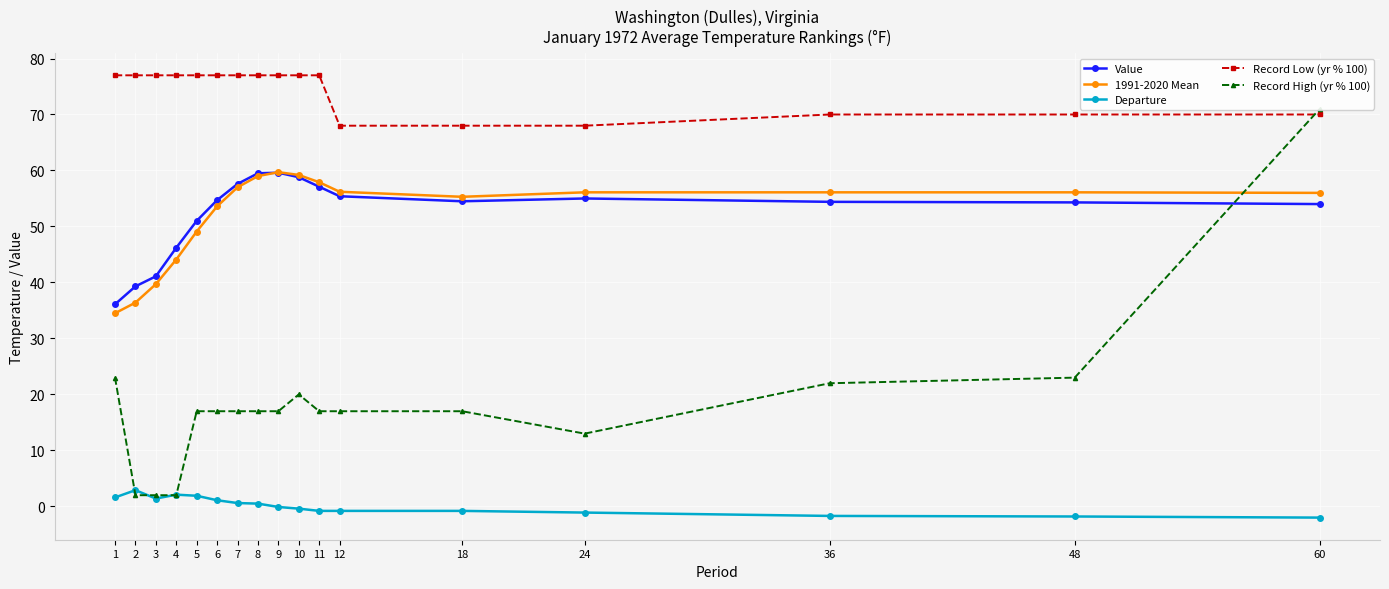

True or false: 1991-2020 Mean has a value of 56.1 at 24.

True